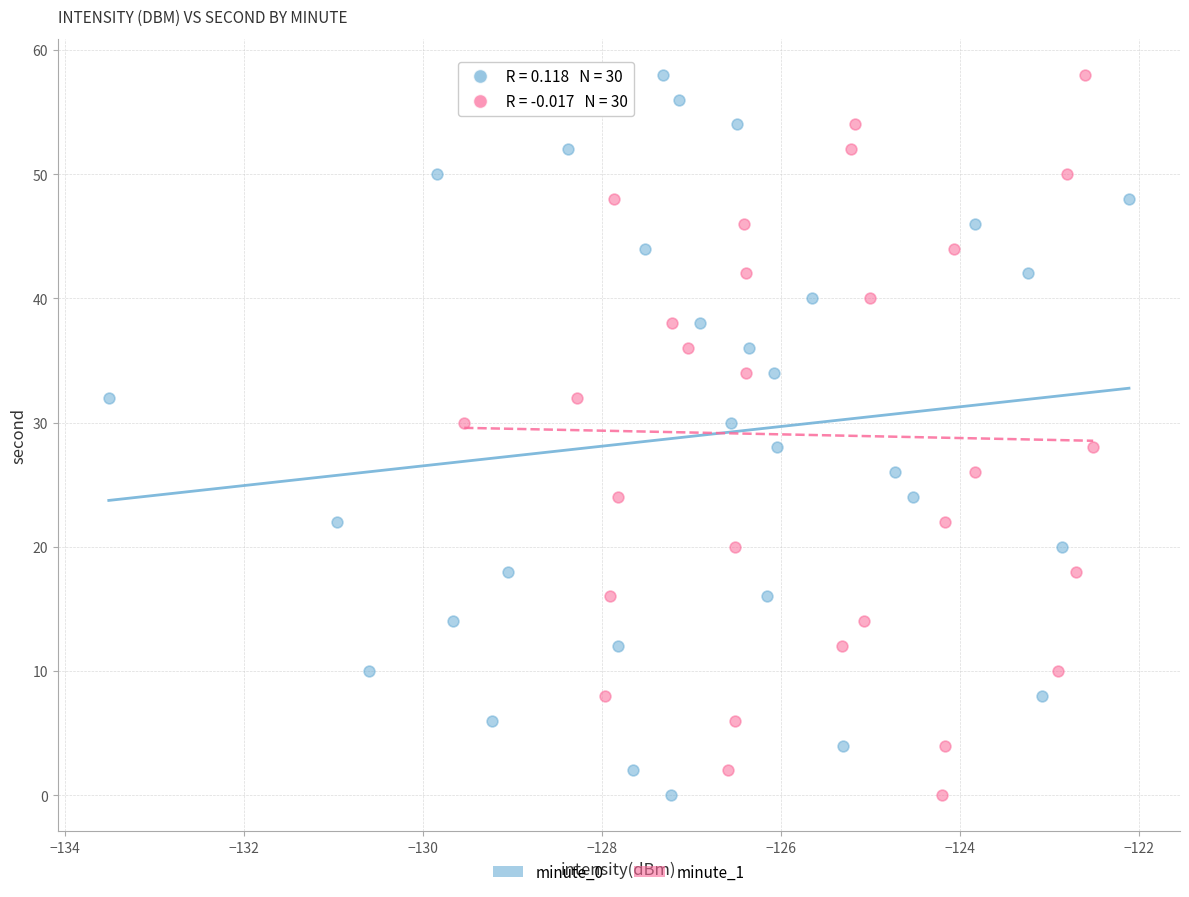

What are all the series names shown in the legend?

minute_0, minute_1